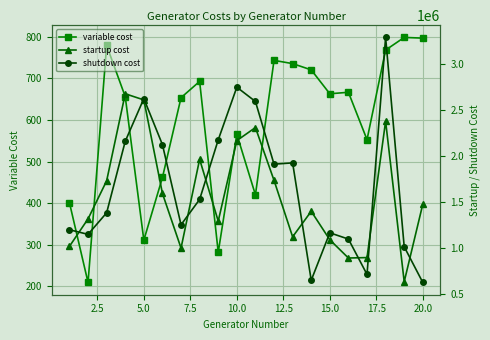

How many series are shown in this chart?

3